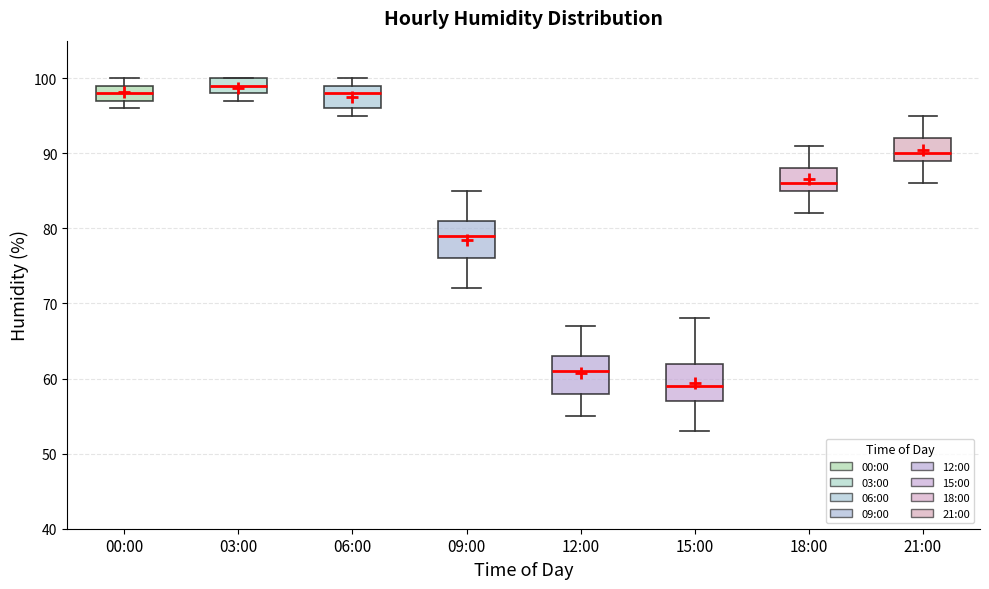

Reading left to right, transcribe this box plot: for each box, give where its median line is, the range the box spans, and where its two whiskers end, as read against the y-axis. The values are not printed on the chart, so give them approximately, as read against the axis.

00:00: median 98, box 97 to 99, whiskers 96 to 100
03:00: median 99, box 98 to 100, whiskers 97 to 100
06:00: median 98, box 96 to 99, whiskers 95 to 100
09:00: median 79, box 76 to 81, whiskers 72 to 85
12:00: median 61, box 58 to 63, whiskers 55 to 67
15:00: median 59, box 57 to 62, whiskers 53 to 68
18:00: median 86, box 85 to 88, whiskers 82 to 91
21:00: median 90, box 89 to 92, whiskers 86 to 95